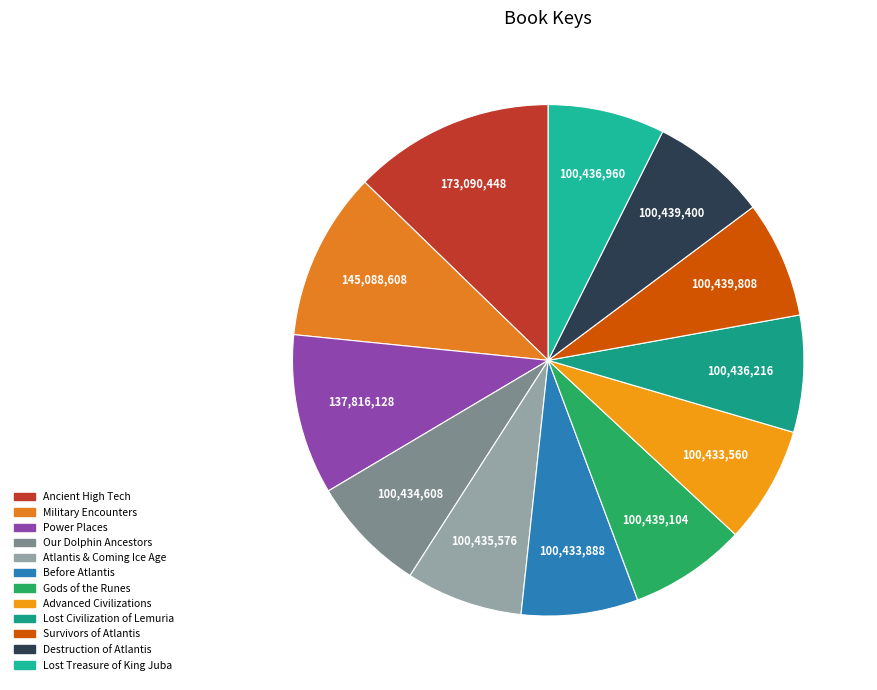

How many slices are in this pie chart?

12